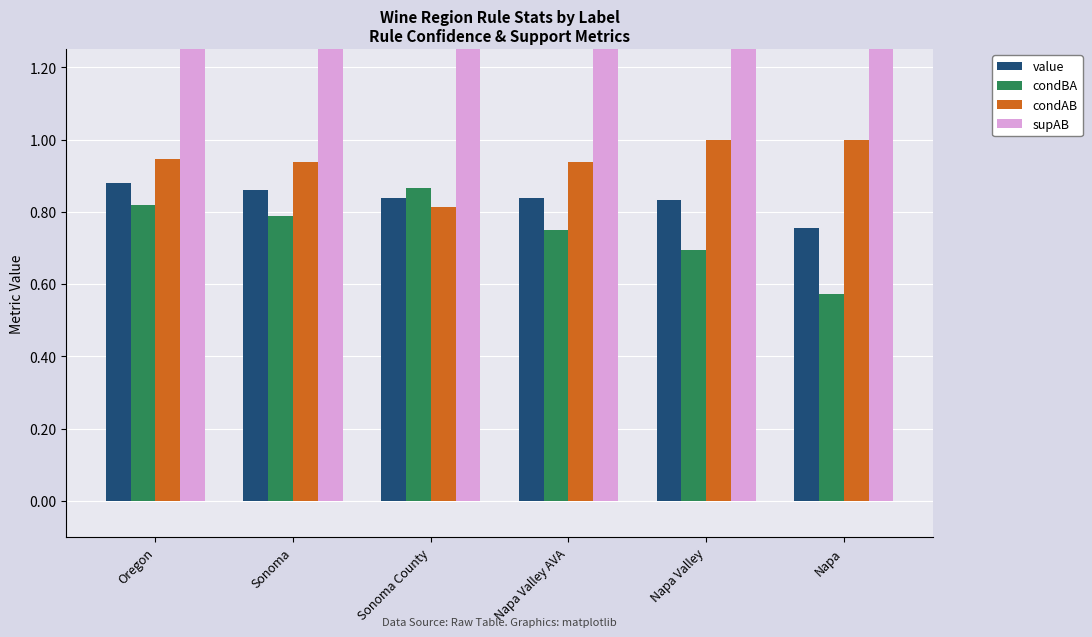

Which series has the largest total across all categories?

supAB